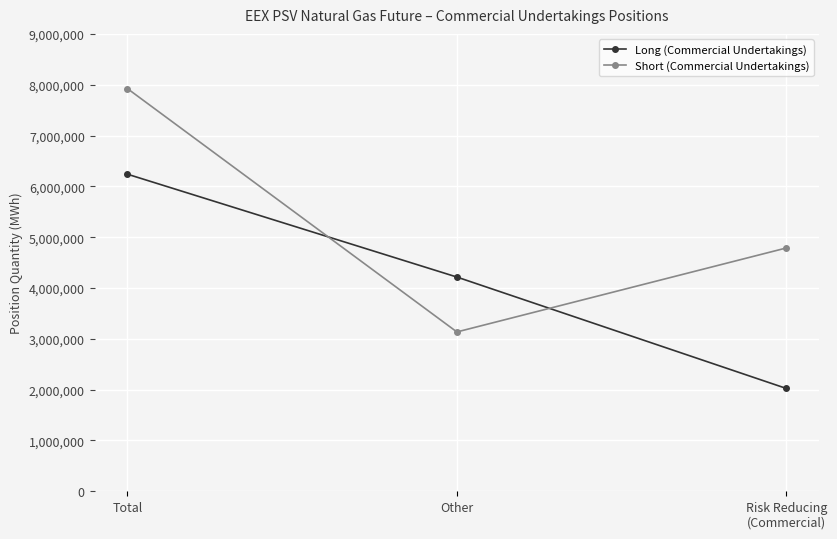

Is it true that Short (Commercial Undertakings) equals 4787400 at Risk Reducing
(Commercial)?

True